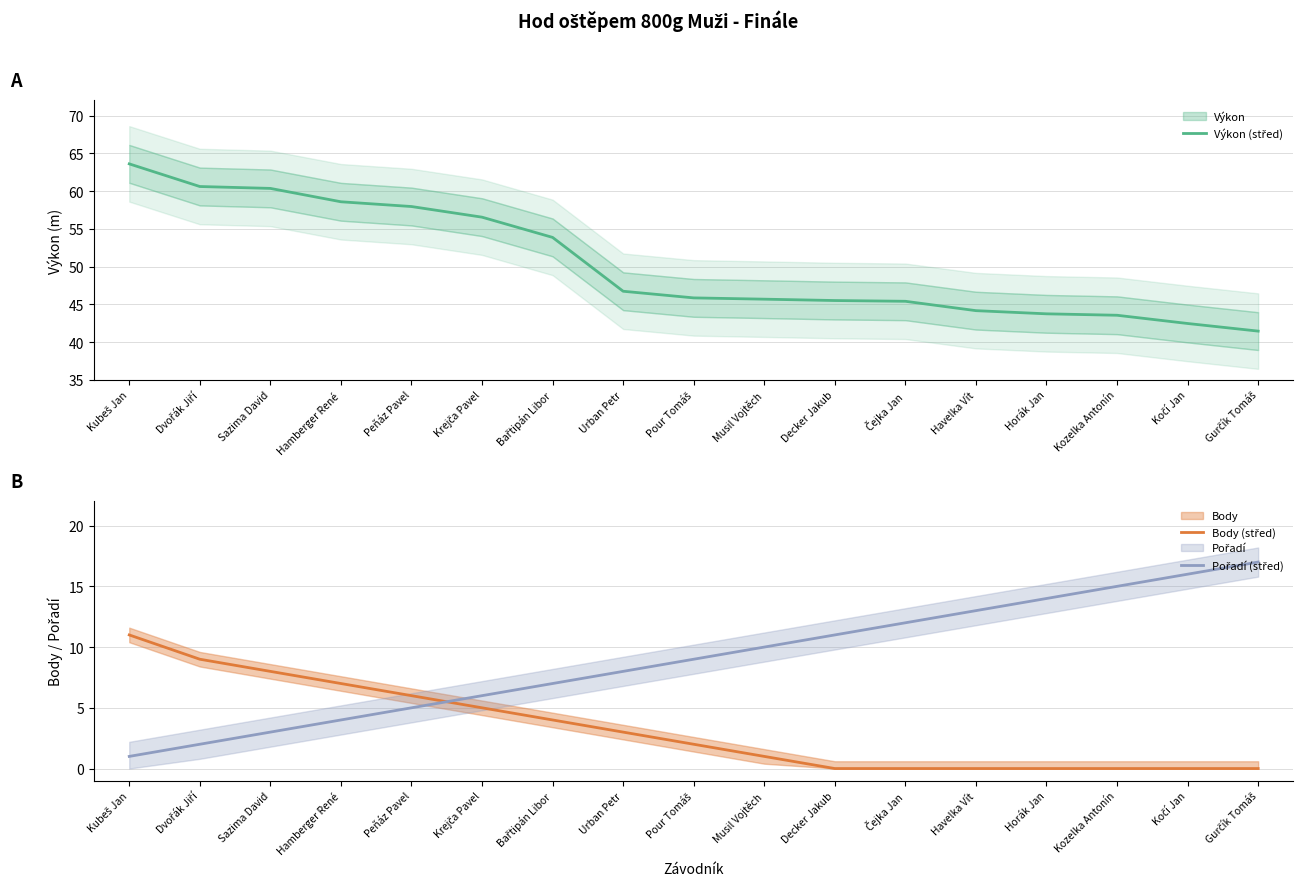

Reading left to right, extract all data points from this chart.

Výkon (střed): Kubeš Jan=63.6	Dvořák Jiří=60.6	Sazima David=60.4	Hamberger René=58.6	Peňáz Pavel=58.0	Krejča Pavel=56.5	Bařtipán Libor=53.9	Urban Petr=46.7	Pour Tomáš=45.9	Musil Vojtěch=45.7	Decker Jakub=45.5	Čejka Jan=45.4	Havelka Vít=44.2	Horák Jan=43.7	Kozelka Antonín=43.5	Kočí Jan=42.5	Gurčík Tomáš=41.5
Body (střed): Kubeš Jan=11.0	Dvořák Jiří=9.0	Sazima David=8.0	Hamberger René=7.0	Peňáz Pavel=6.0	Krejča Pavel=5.0	Bařtipán Libor=4.0	Urban Petr=3.0	Pour Tomáš=2.0	Musil Vojtěch=1.0	Decker Jakub=0.0	Čejka Jan=0.0	Havelka Vít=0.0	Horák Jan=0.0	Kozelka Antonín=0.0	Kočí Jan=0.0	Gurčík Tomáš=0.0
Pořadí (střed): Kubeš Jan=1.0	Dvořák Jiří=2.0	Sazima David=3.0	Hamberger René=4.0	Peňáz Pavel=5.0	Krejča Pavel=6.0	Bařtipán Libor=7.0	Urban Petr=8.0	Pour Tomáš=9.0	Musil Vojtěch=10.0	Decker Jakub=11.0	Čejka Jan=12.0	Havelka Vít=13.0	Horák Jan=14.0	Kozelka Antonín=15.0	Kočí Jan=16.0	Gurčík Tomáš=17.0